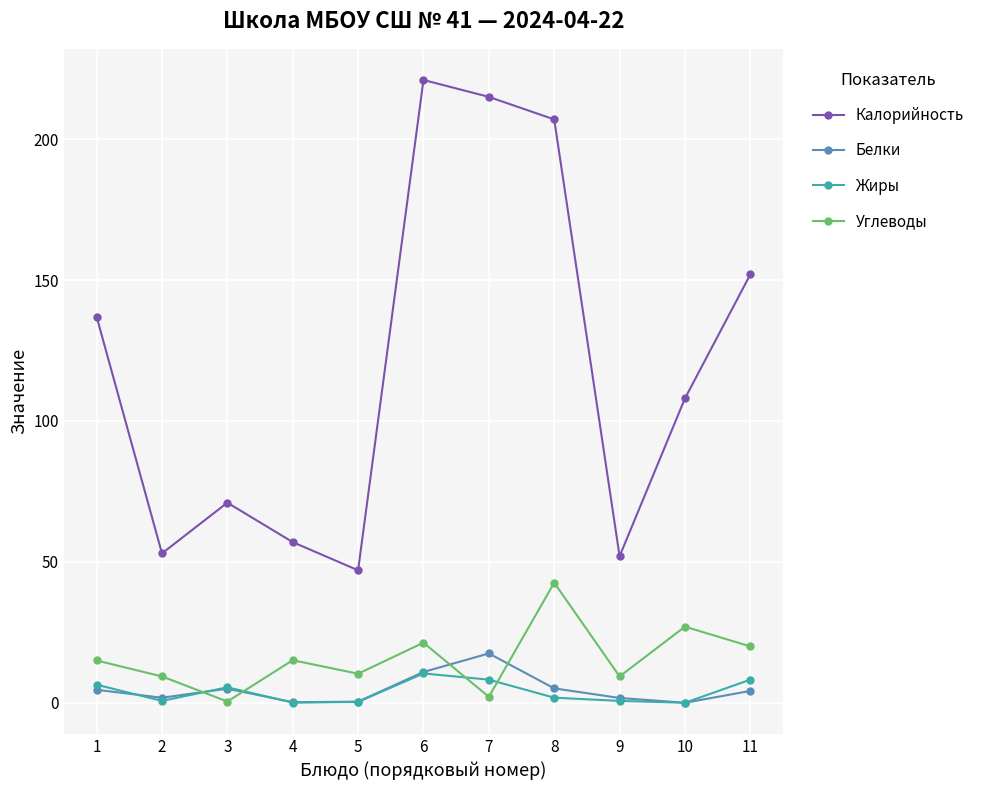

Between 1 and 7, which series saw the biggest shift?

Калорийность